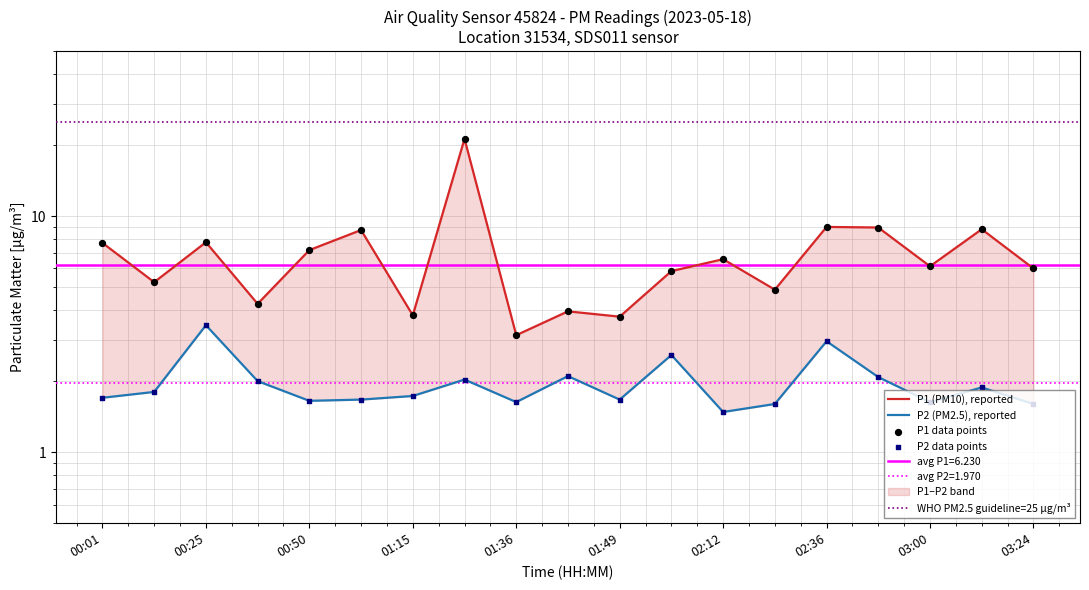

At which category is the sum across all series the highest?

01:26